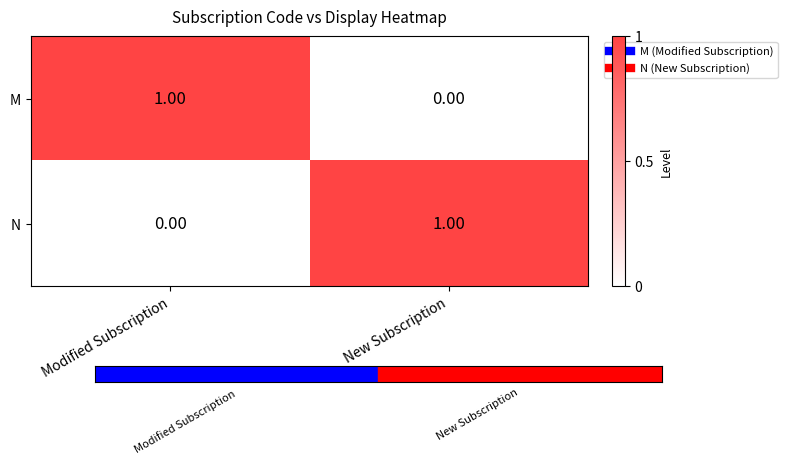

Count the number of categories in the chart.

2